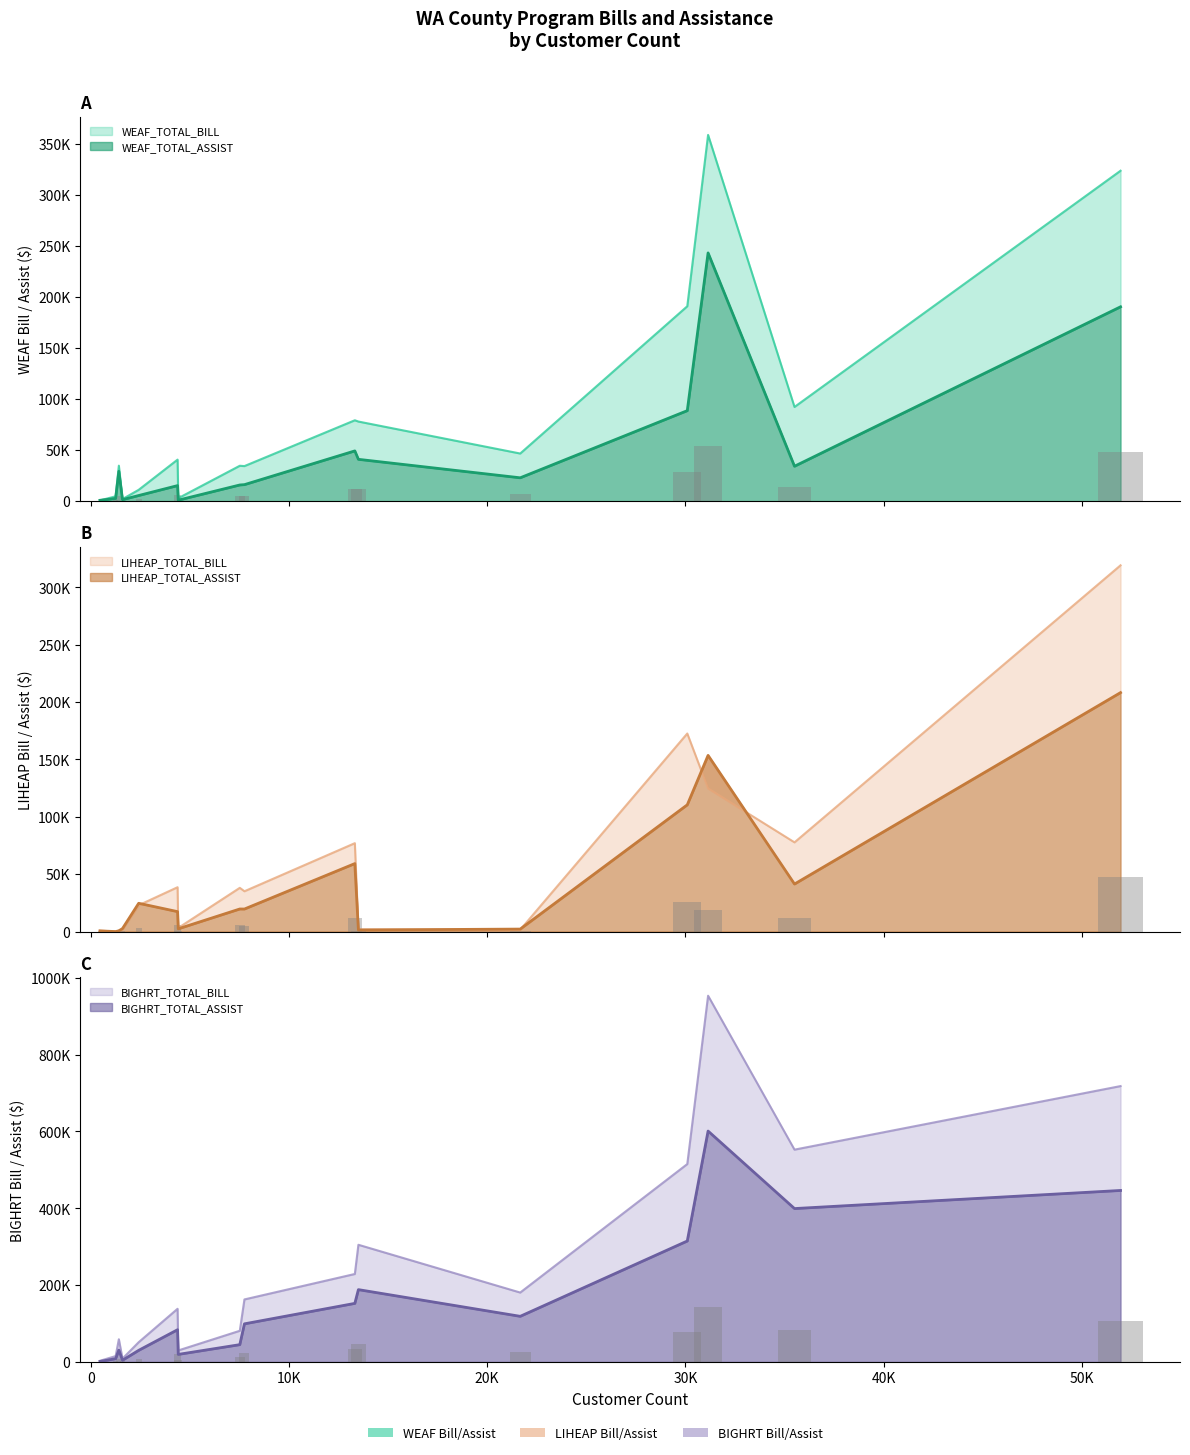

Are the bars horizontal?

No